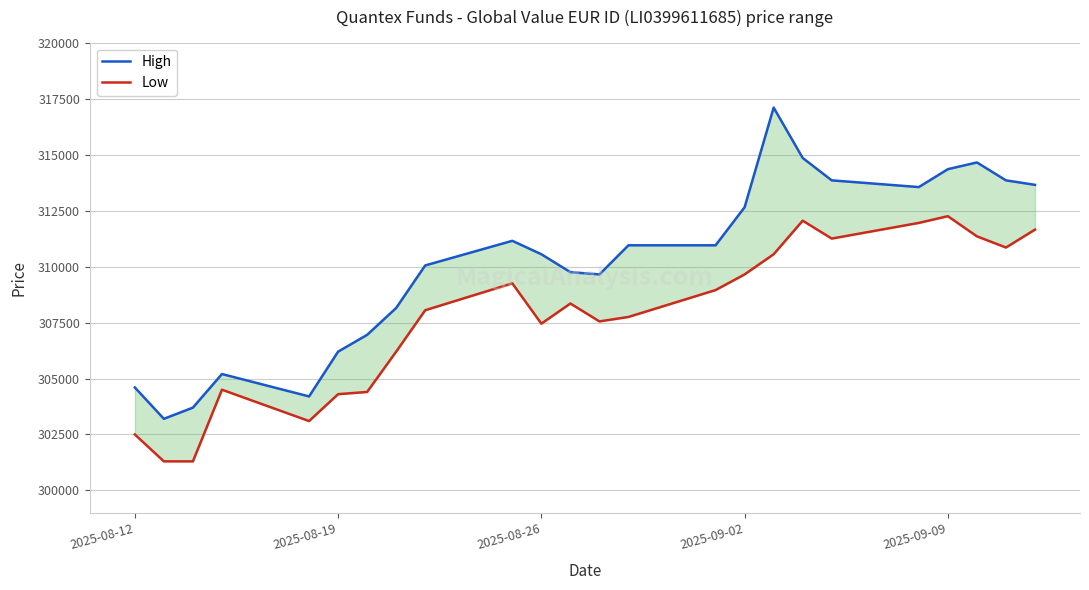

True or false: Low has a value of 312250 at 2025-09-09.

True